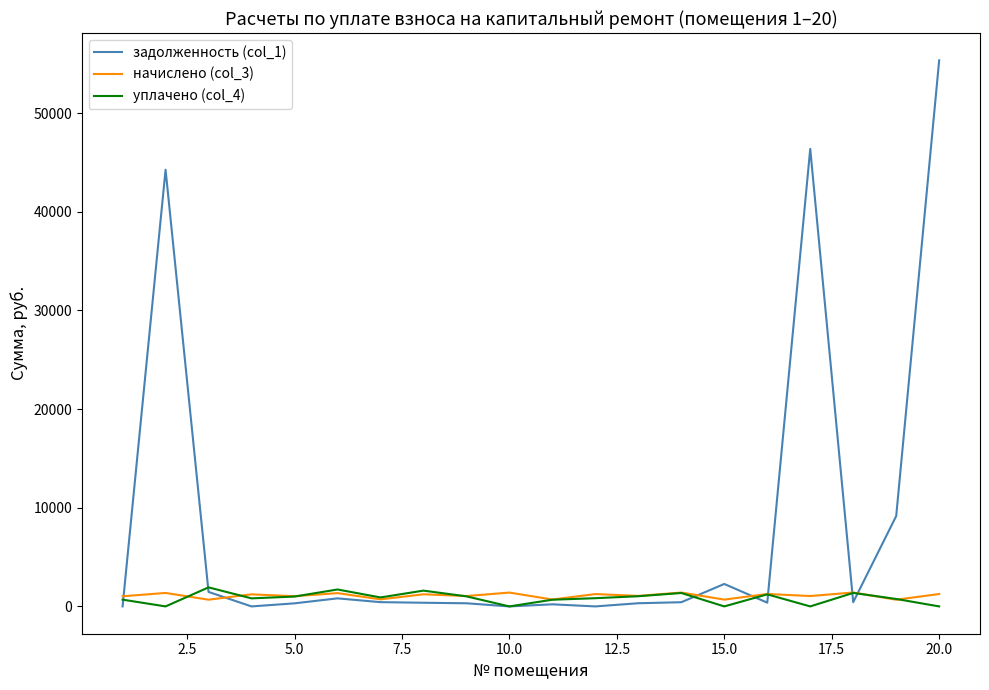

What is the maximum value for уплачено (col_4)?

1929.6